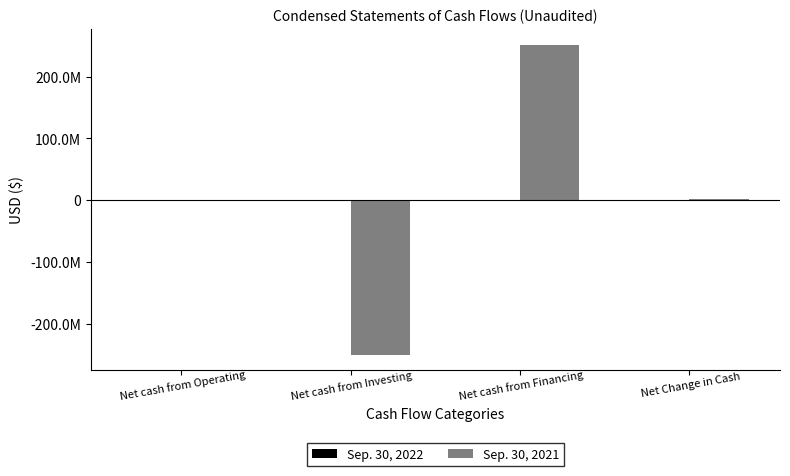

What is the difference between the second highest and minimum values in the Sep. 30, 2022 series?

911054